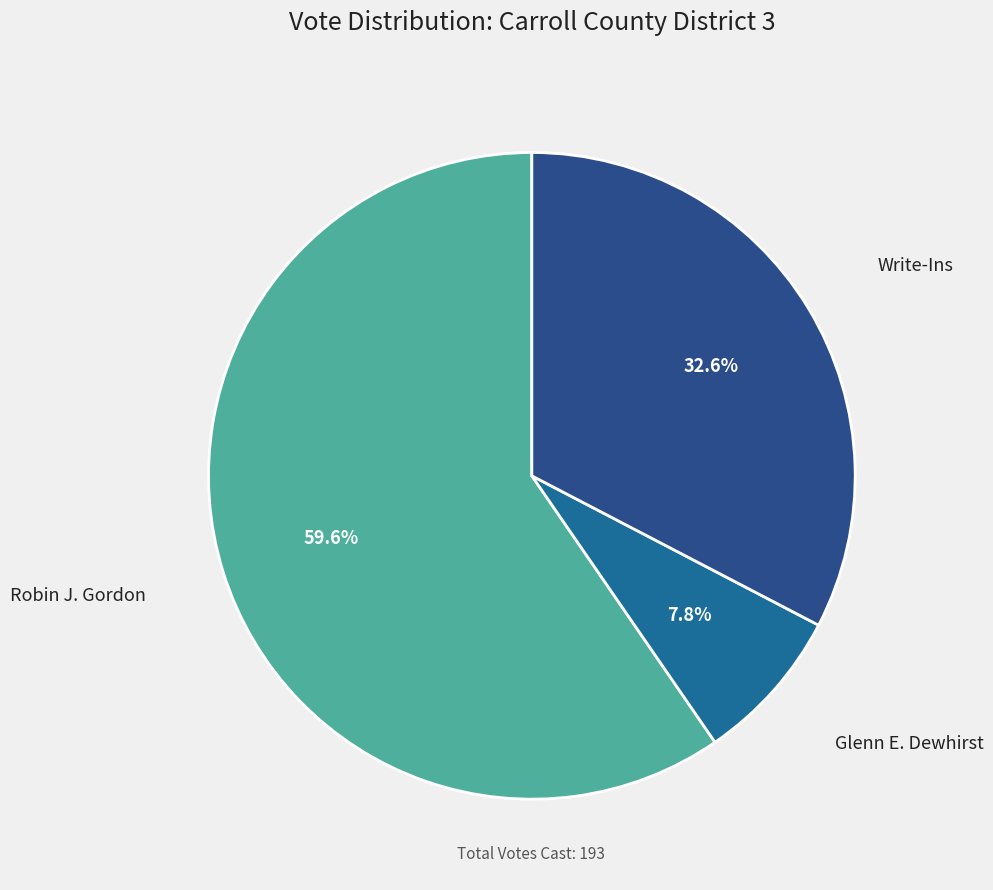

Combined, do Glenn E. Dewhirst and Robin J. Gordon account for over 50%?

Yes